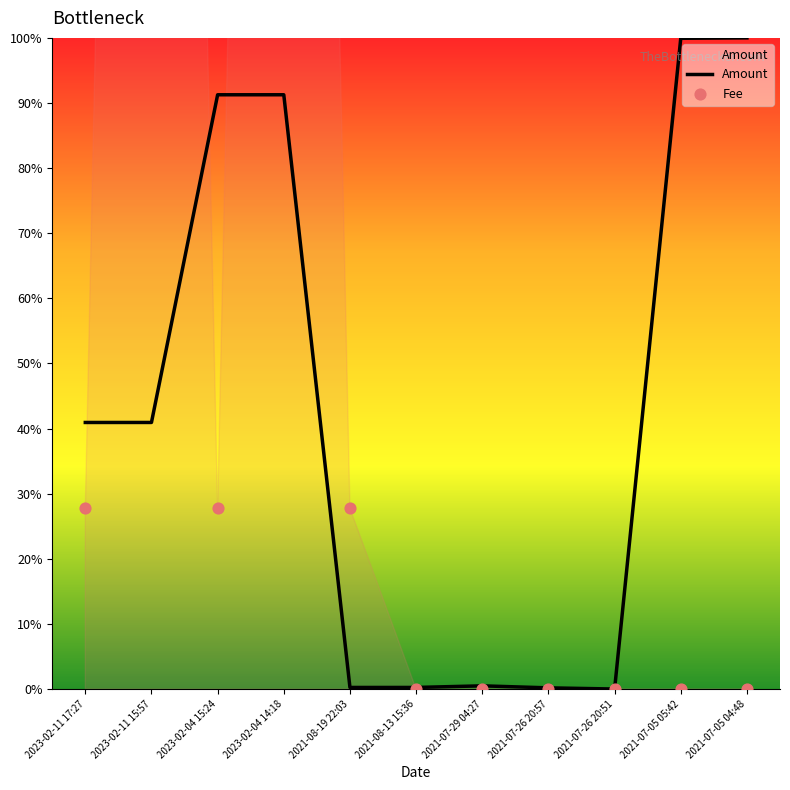

Is the value of Amount at 2021-07-26 20:57 greater than the value of Fee at 2021-07-05 05:42?

Yes